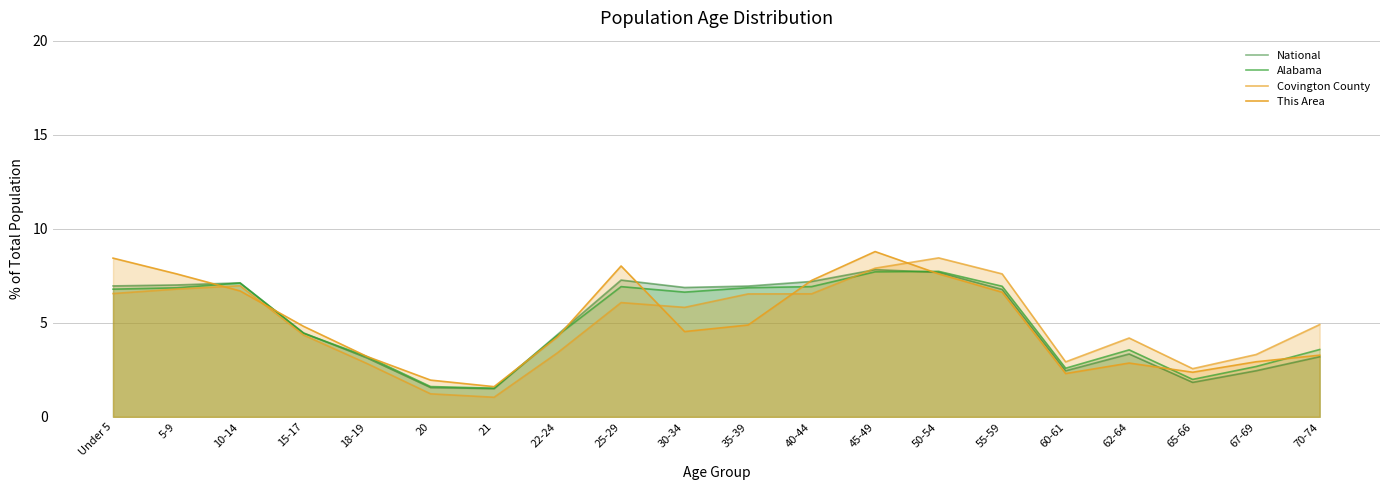

True or false: This Area has more than 1 interior local peaks.

True